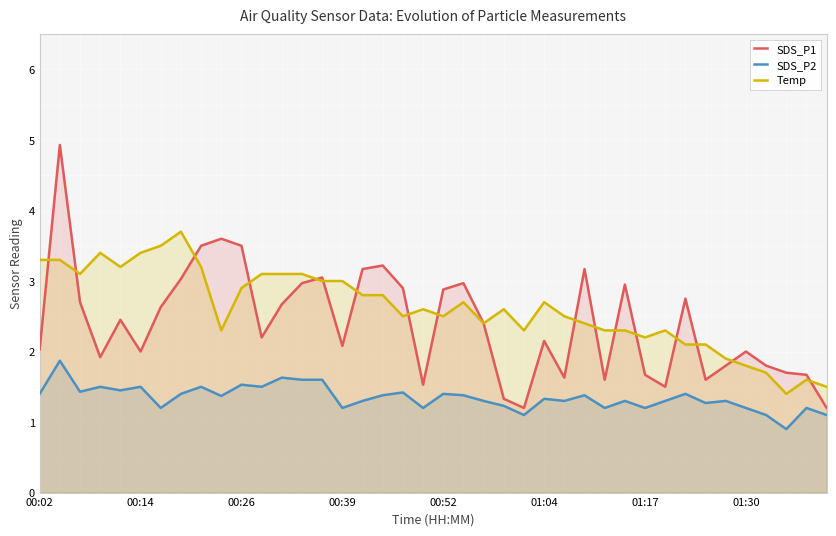

True or false: Temp and SDS_P2 intersect in this chart.

False